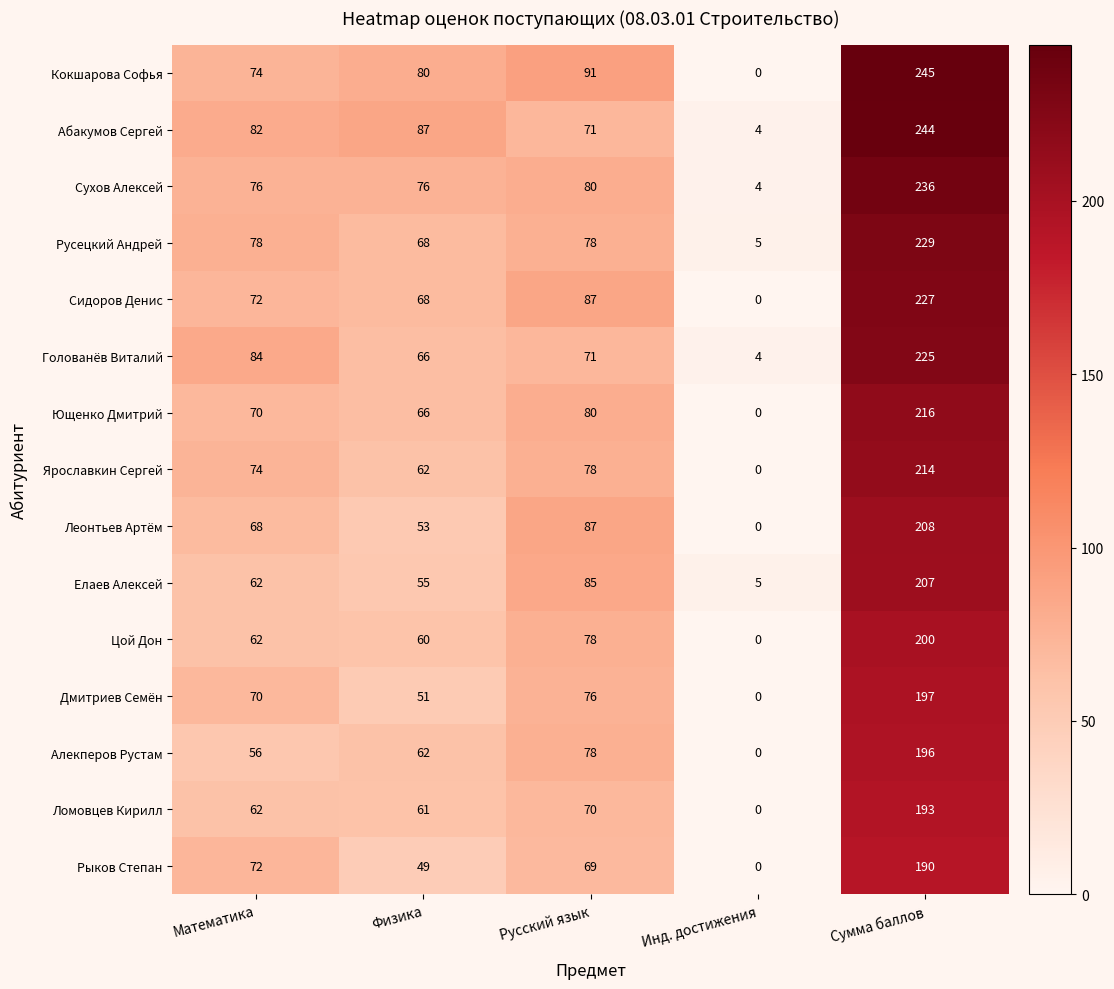

Which label corresponds to the largest value in the chart?

Сумма баллов